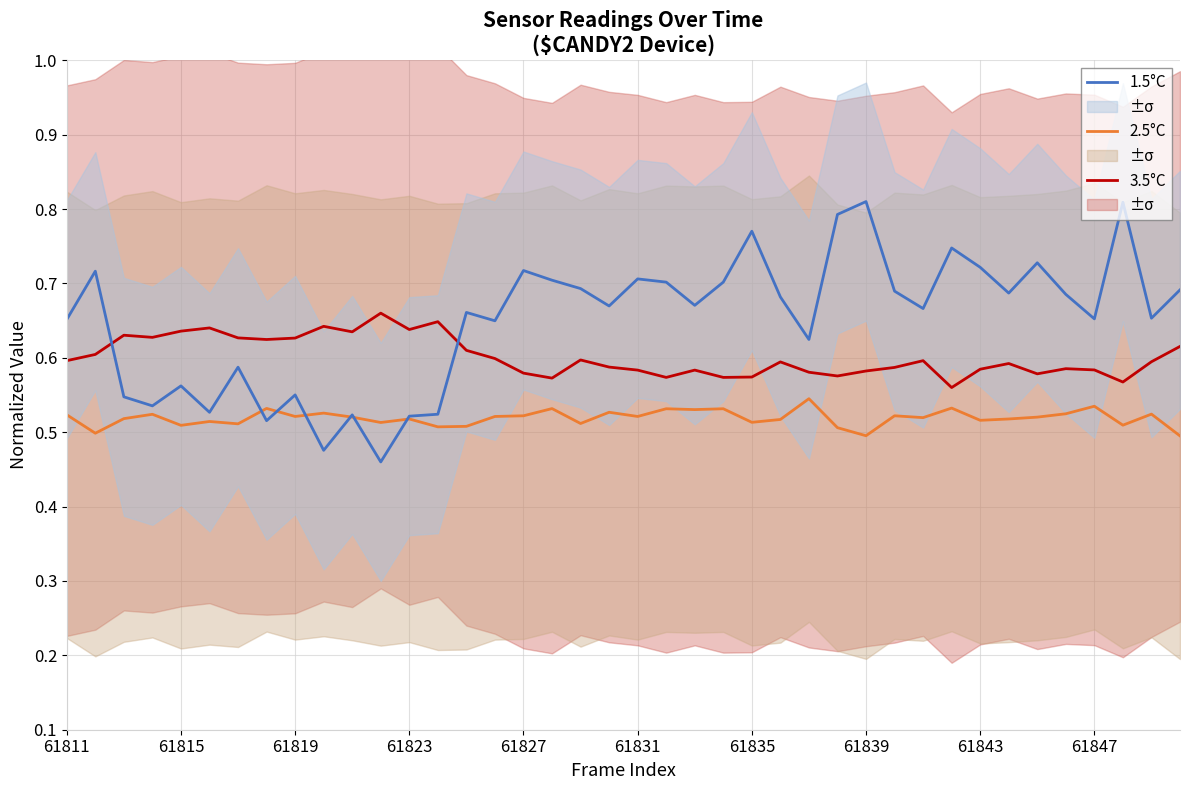

Reading left to right, what are all the values shown in this chart?

3.5°C: 0.6	0.6	0.6	0.6	0.6	0.6	0.6	0.6	0.6	0.6	0.6	0.7	0.6	0.6	0.6	0.6	0.6	0.6	0.6	0.6	0.6	0.6	0.6	0.6	0.6	0.6	0.6	0.6	0.6	0.6	0.6	0.6	0.6	0.6	0.6	0.6	0.6	0.6	0.6	0.6
2.5°C: 0.5	0.5	0.5	0.5	0.5	0.5	0.5	0.5	0.5	0.5	0.5	0.5	0.5	0.5	0.5	0.5	0.5	0.5	0.5	0.5	0.5	0.5	0.5	0.5	0.5	0.5	0.5	0.5	0.5	0.5	0.5	0.5	0.5	0.5	0.5	0.5	0.5	0.5	0.5	0.5
1.5°C: 0.7	0.7	0.5	0.5	0.6	0.5	0.6	0.5	0.6	0.5	0.5	0.5	0.5	0.5	0.7	0.6	0.7	0.7	0.7	0.7	0.7	0.7	0.7	0.7	0.8	0.7	0.6	0.8	0.8	0.7	0.7	0.7	0.7	0.7	0.7	0.7	0.7	0.8	0.7	0.7